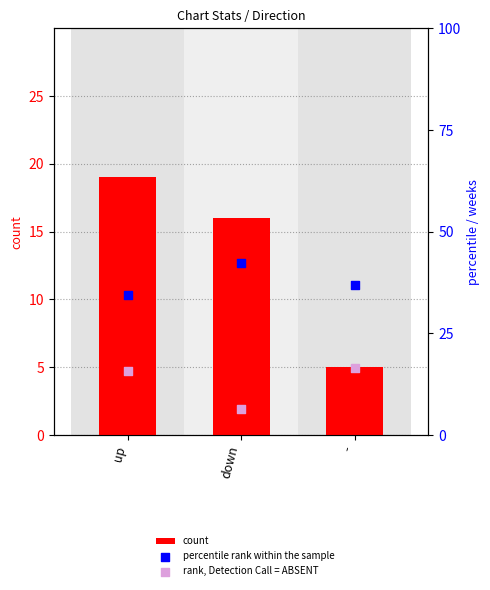

Which series has the widest spread of Y values?

count